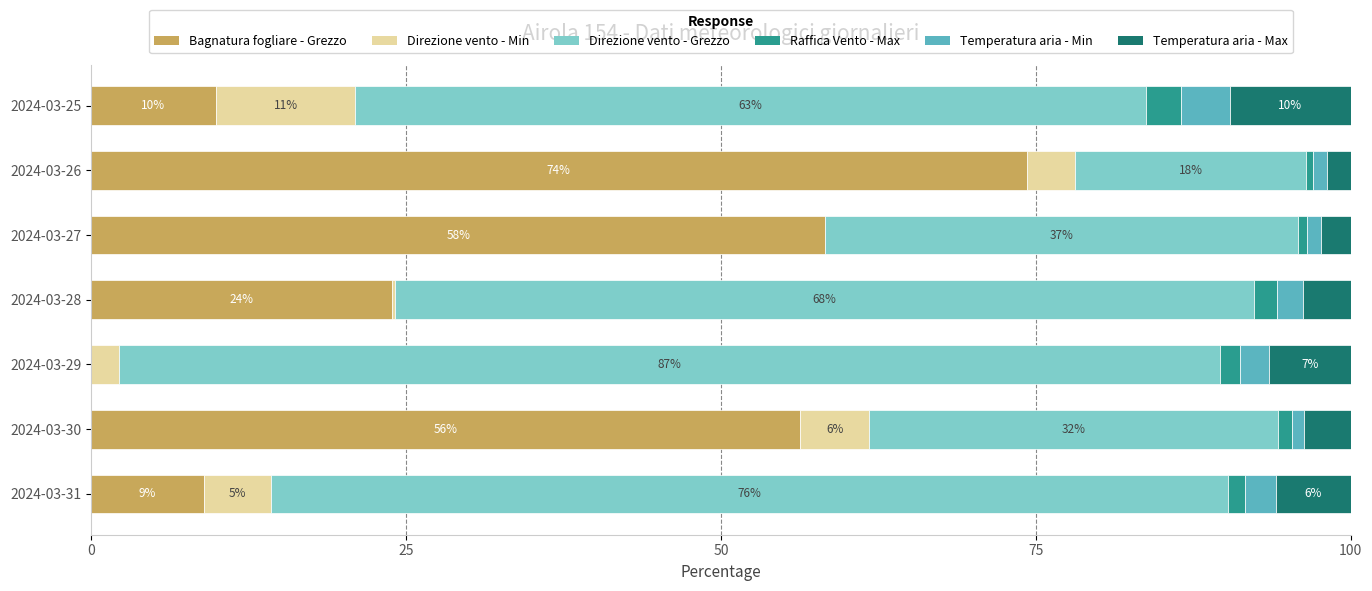

What are all the series names shown in the legend?

Bagnatura fogliare - Grezzo, Direzione vento - Min, Direzione vento - Grezzo, Raffica Vento - Max, Temperatura aria - Min, Temperatura aria - Max